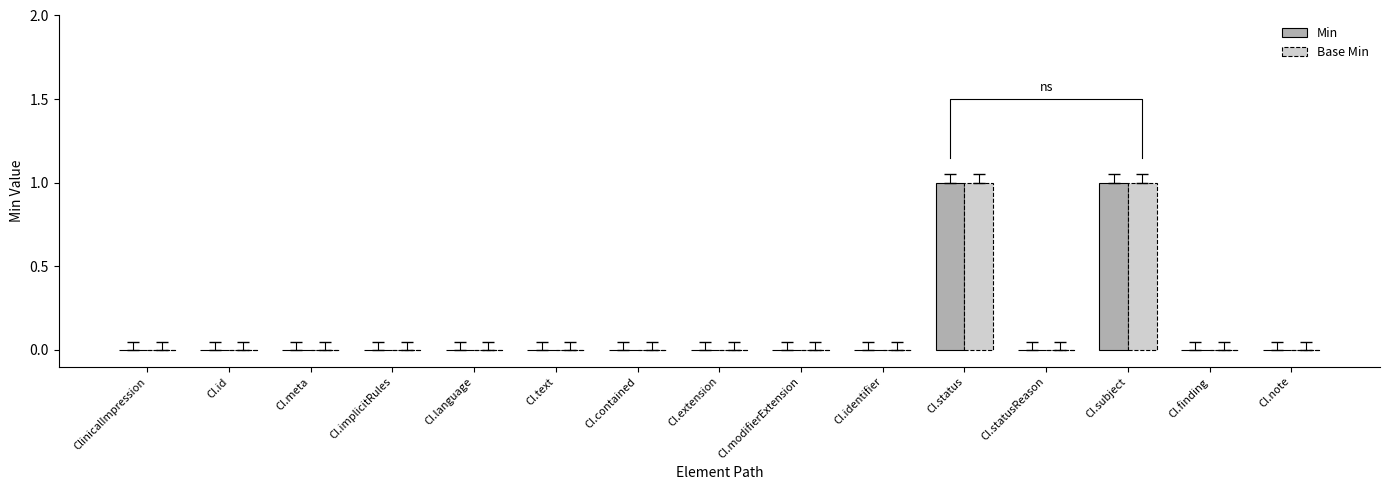

At how many categories does at least one series exceed 0?

2